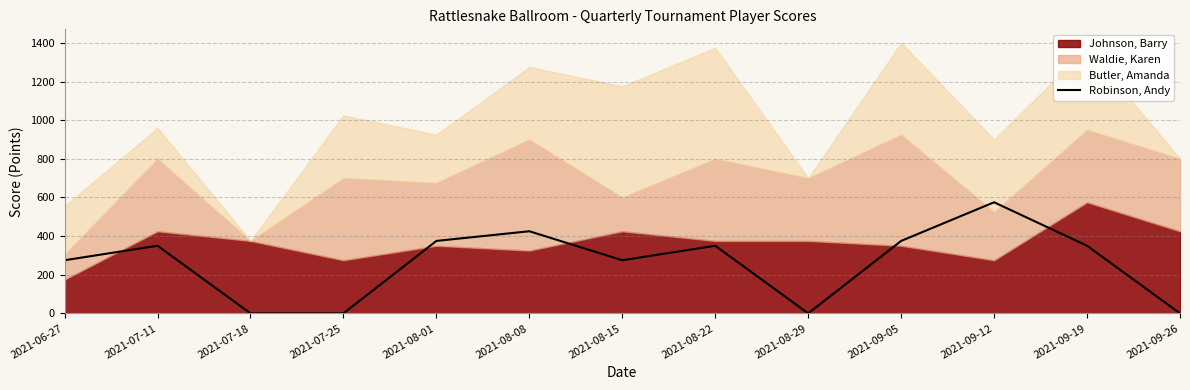

How many positive values are there?

9